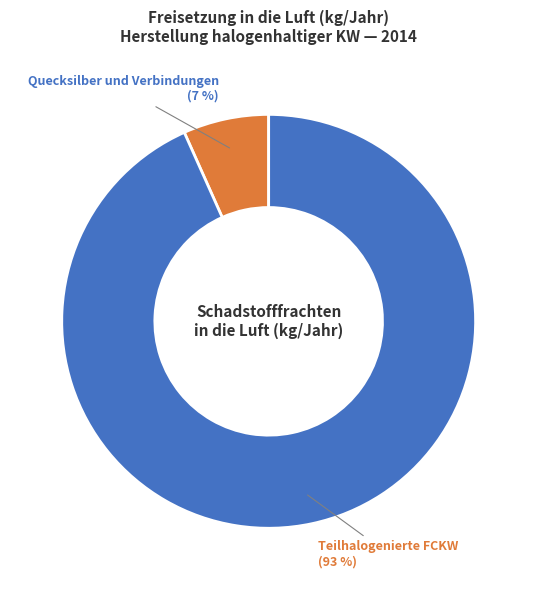

To the nearest percent, what is the average slice percentage?

50%